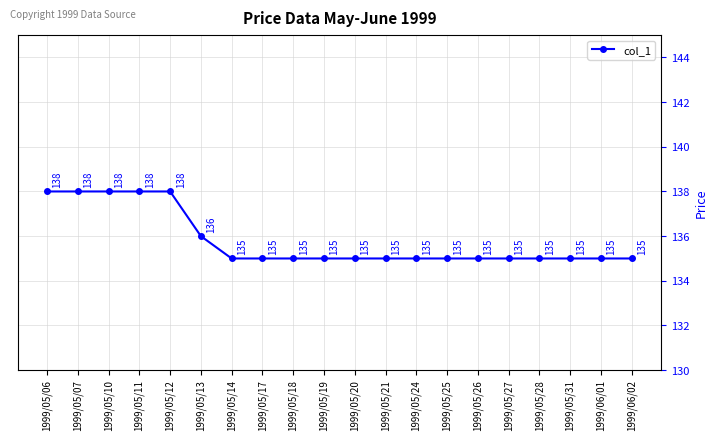

What is the maximum value shown in the chart?

138